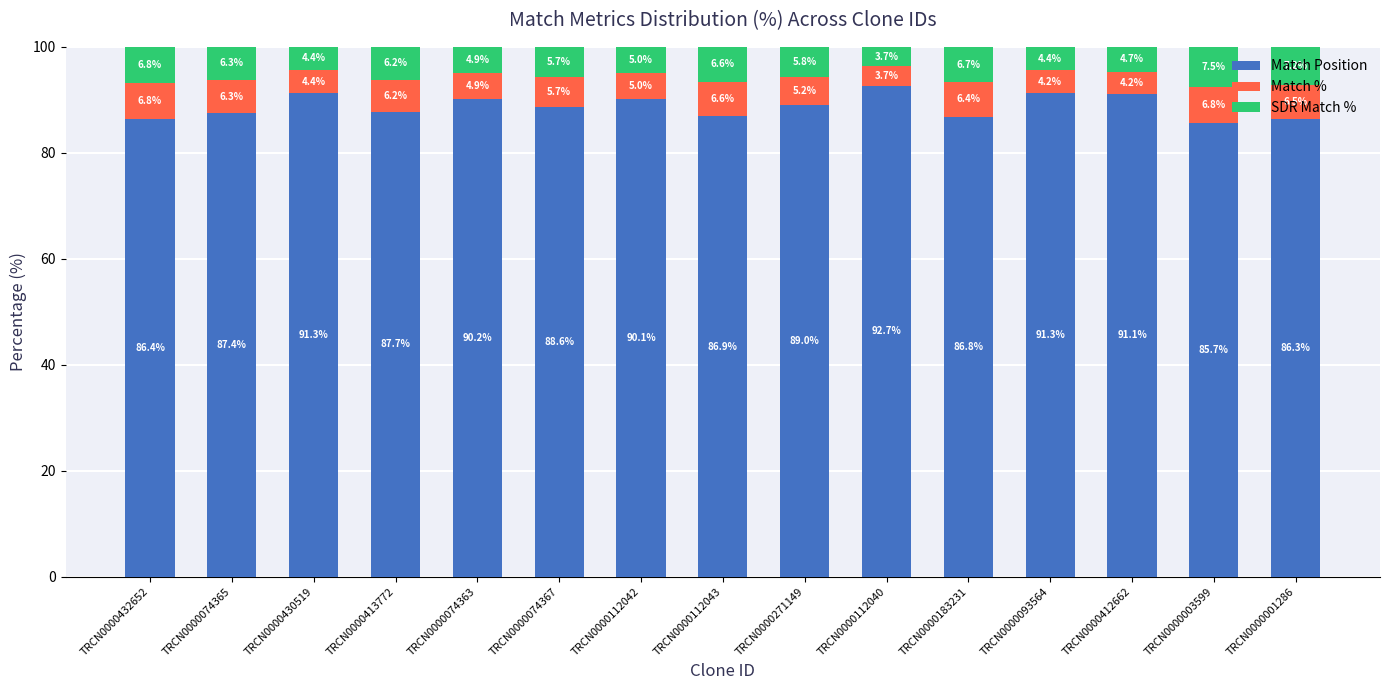

How many values in the Match Position series exceed 88?

8